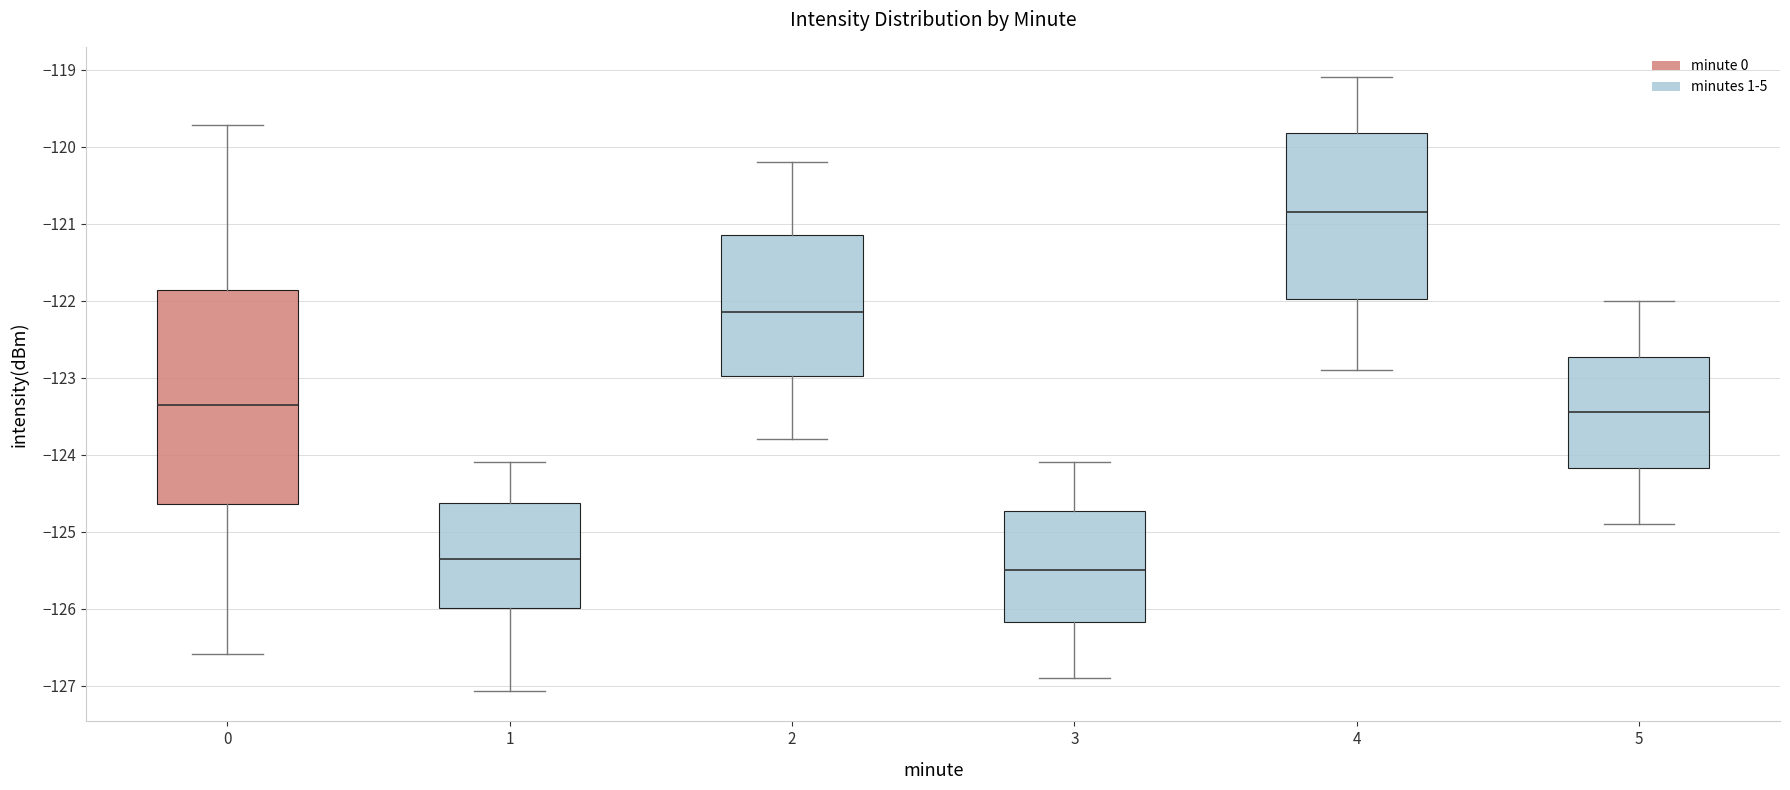

Reading left to right, transcribe this box plot: for each box, give where its median line is, the range the box spans, and where its two whiskers end, as read against the y-axis. The values are not printed on the chart, so give them approximately, as read against the axis.

0: median -123.4, box -124.6 to -121.9, whiskers -126.6 to -119.7
1: median -125.3, box -126.0 to -124.6, whiskers -127.1 to -124.1
2: median -122.1, box -123.0 to -121.1, whiskers -123.8 to -120.2
3: median -125.5, box -126.2 to -124.7, whiskers -126.9 to -124.1
4: median -120.8, box -122.0 to -119.8, whiskers -122.9 to -119.1
5: median -123.4, box -124.2 to -122.7, whiskers -124.9 to -122.0